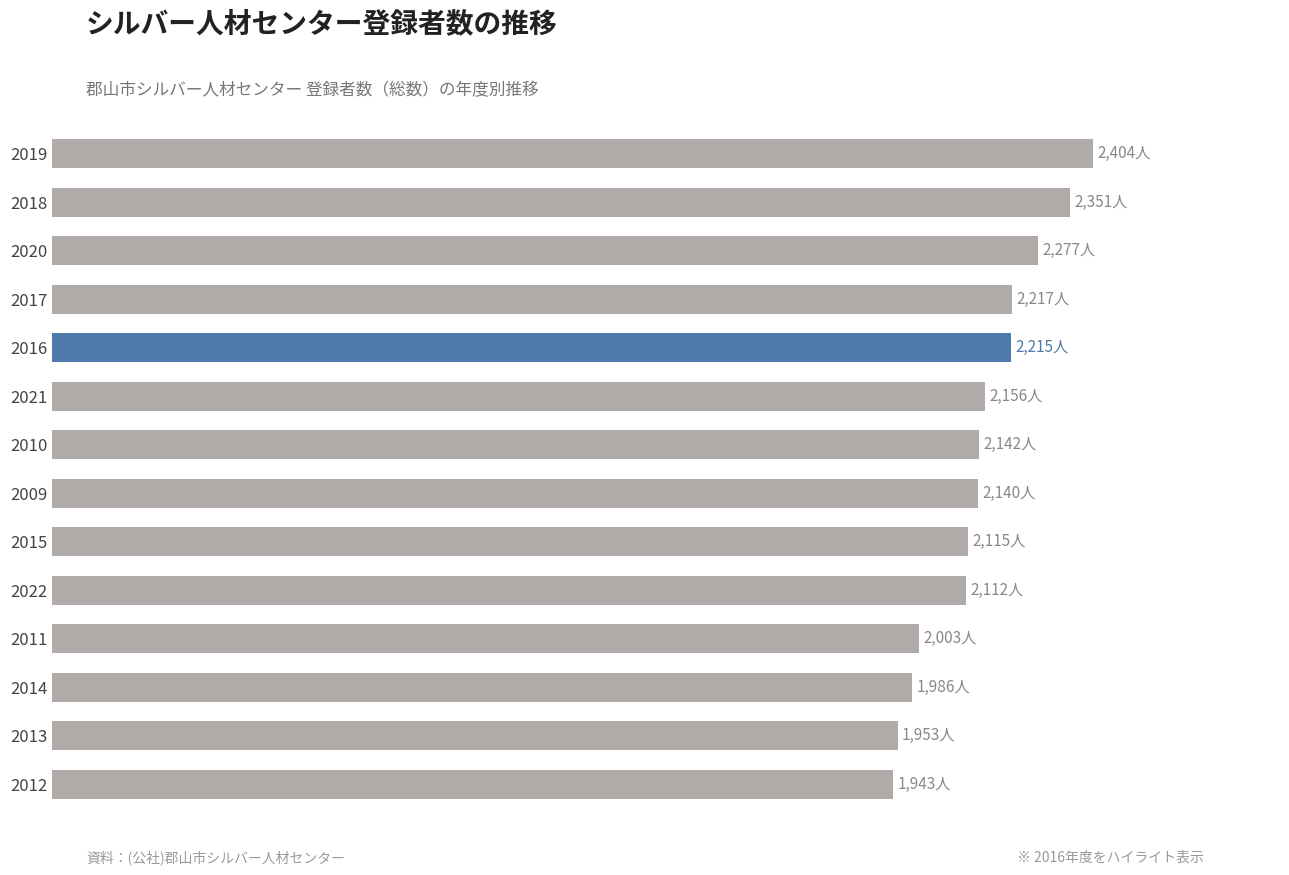

Does the chart contain any negative values?

No